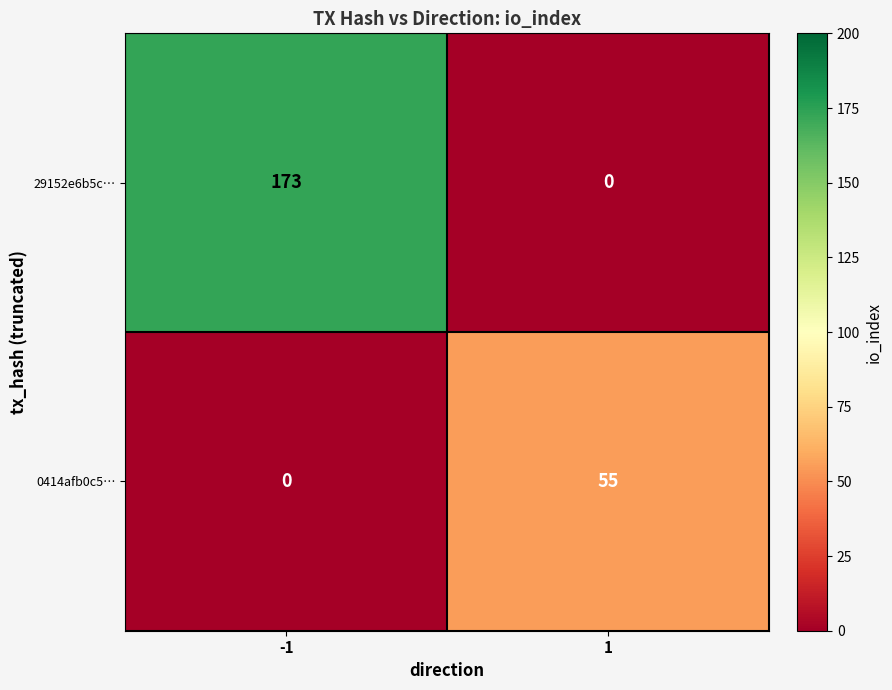

What is the difference between the maximum and minimum values in the 0414afb0c5… series?

55